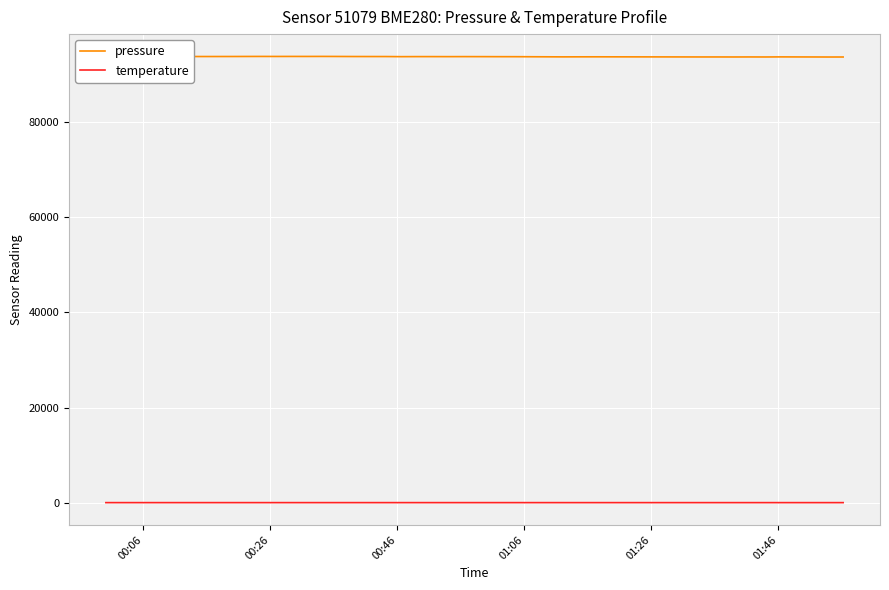

Which series has the largest range (max minus min)?

pressure